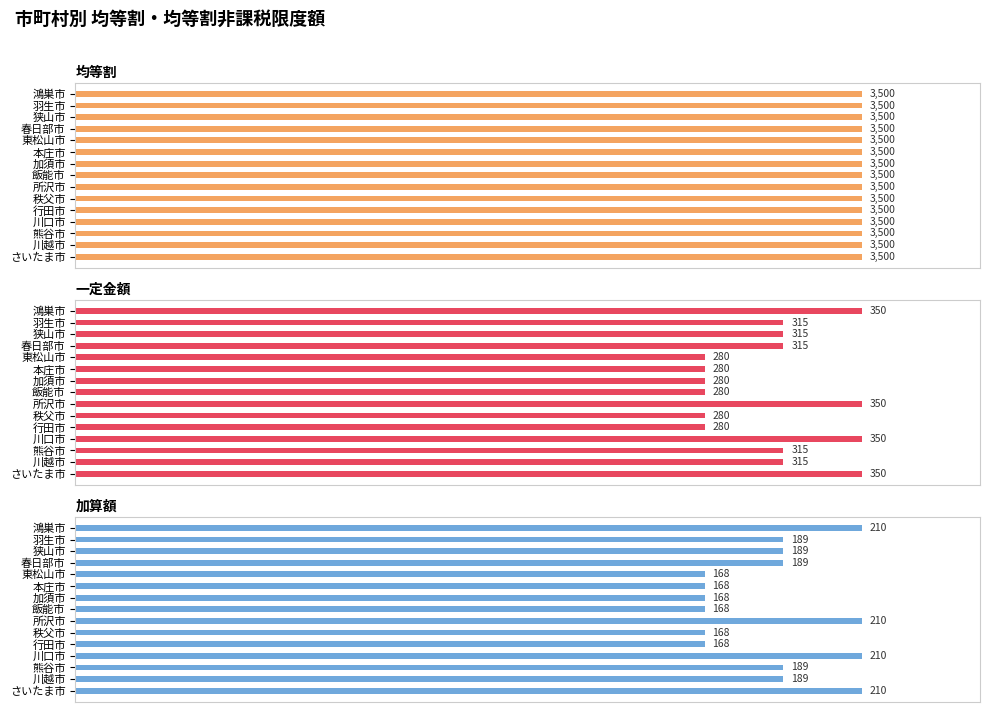

Count the 一定金額 values in the range 280 to 350.

15